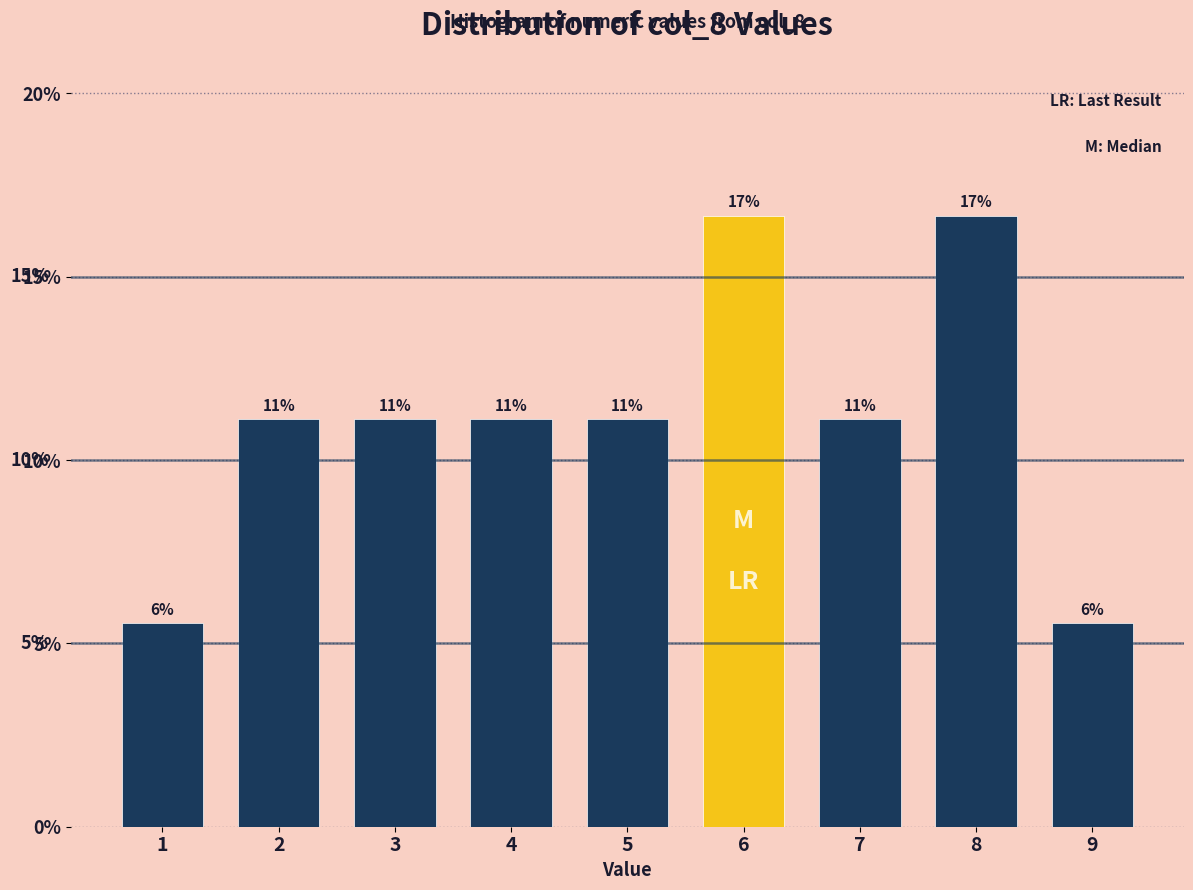

Does the chart contain any negative values?

No